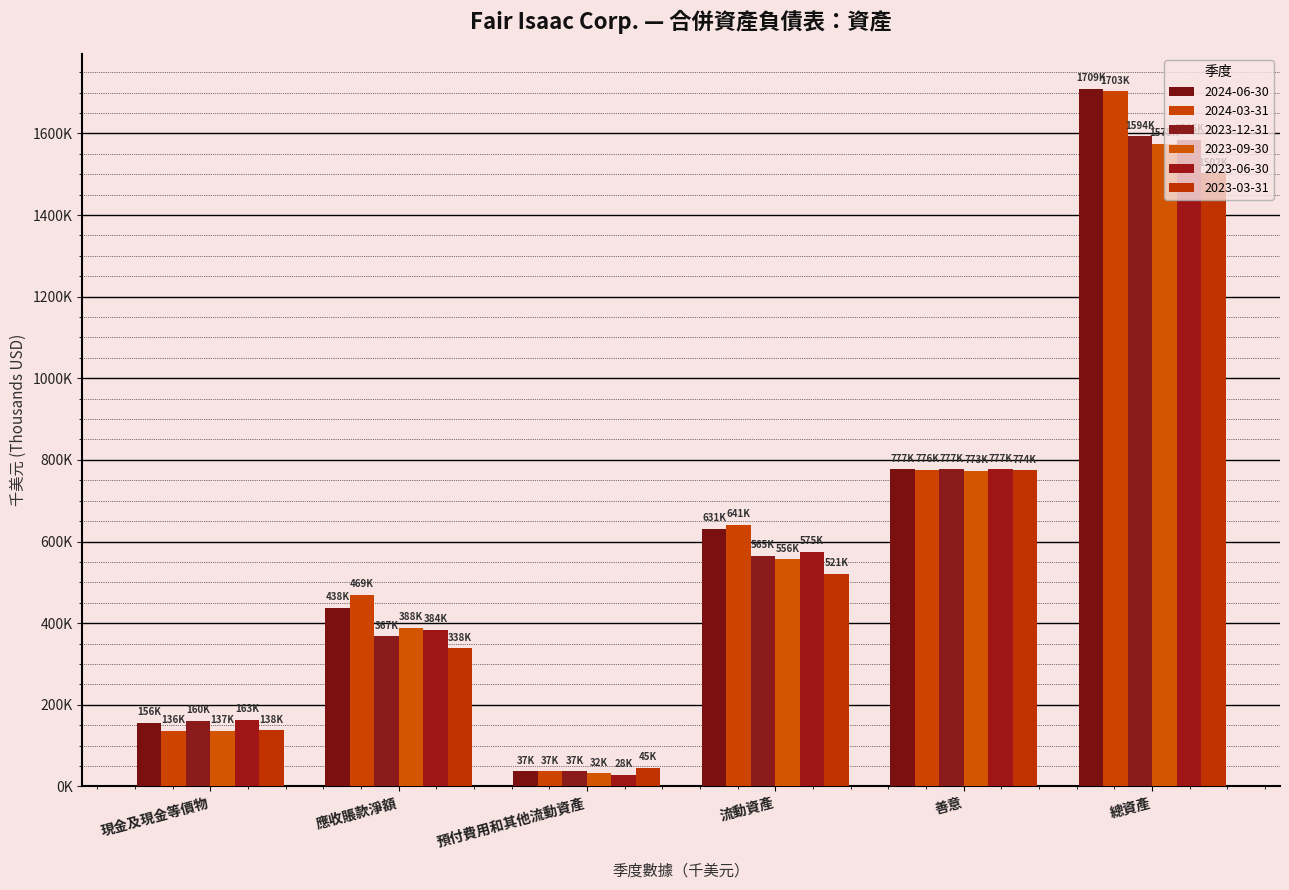

At which category does the chart reach its peak across all series?

總資產